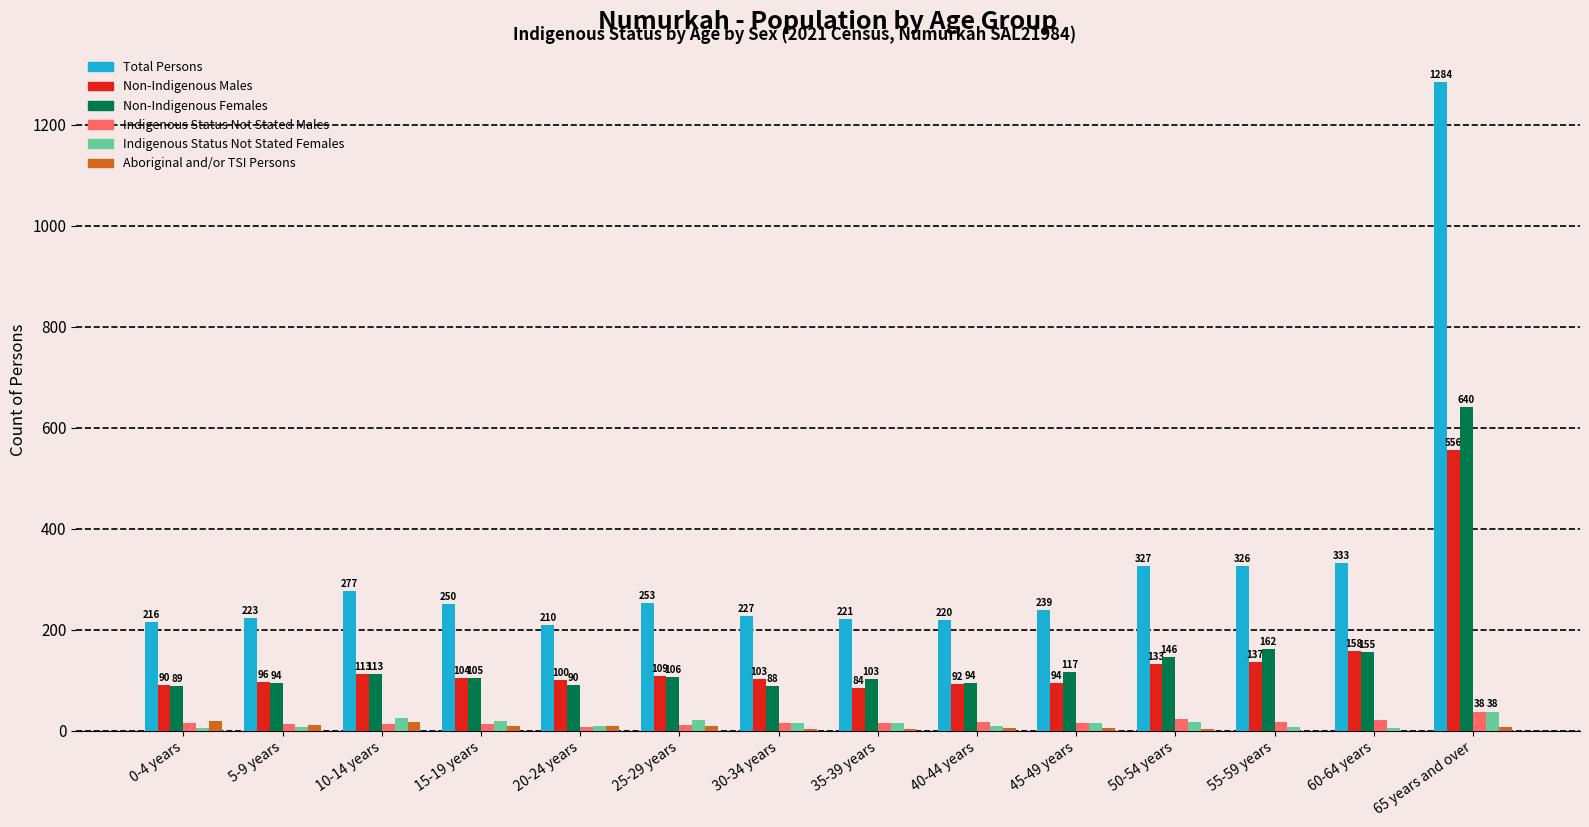

Is it true that Indigenous Status Not Stated Males equals 23 at 50-54 years?

True